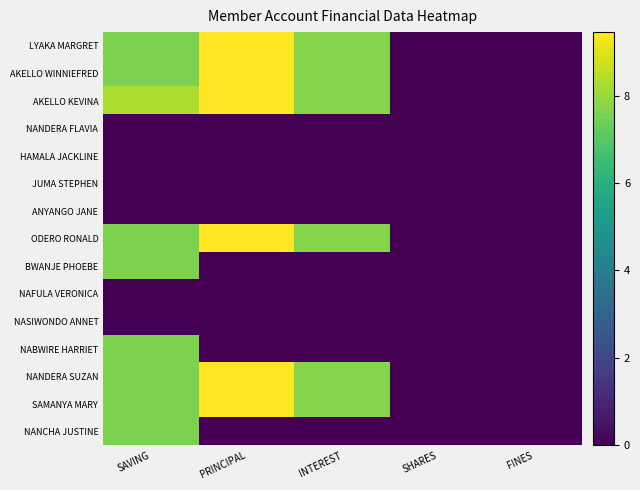

List the series in order of their peak value, highest first.

LYAKA MARGRET, AKELLO WINNIEFRED, AKELLO KEVINA, ODERO RONALD, NANDERA SUZAN, SAMANYA MARY, BWANJE PHOEBE, NABWIRE HARRIET, NANCHA JUSTINE, NANDERA FLAVIA, HAMALA JACKLINE, JUMA STEPHEN, ANYANGO JANE, NAFULA VERONICA, NASIWONDO ANNET